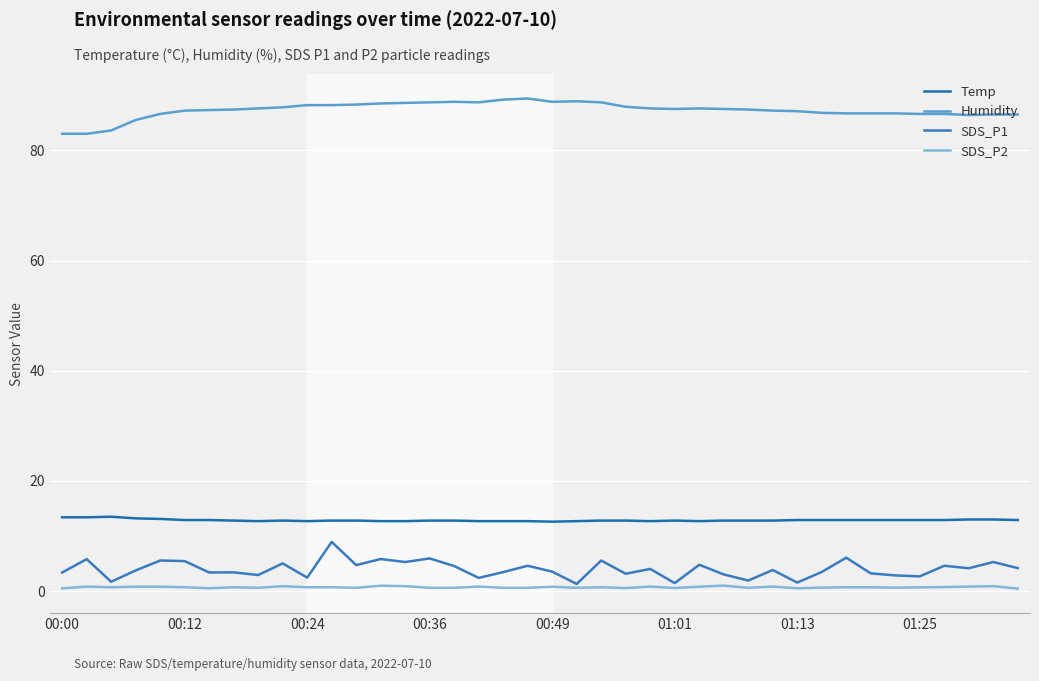

What is the difference between the maximum and minimum values in the Humidity series?

6.4